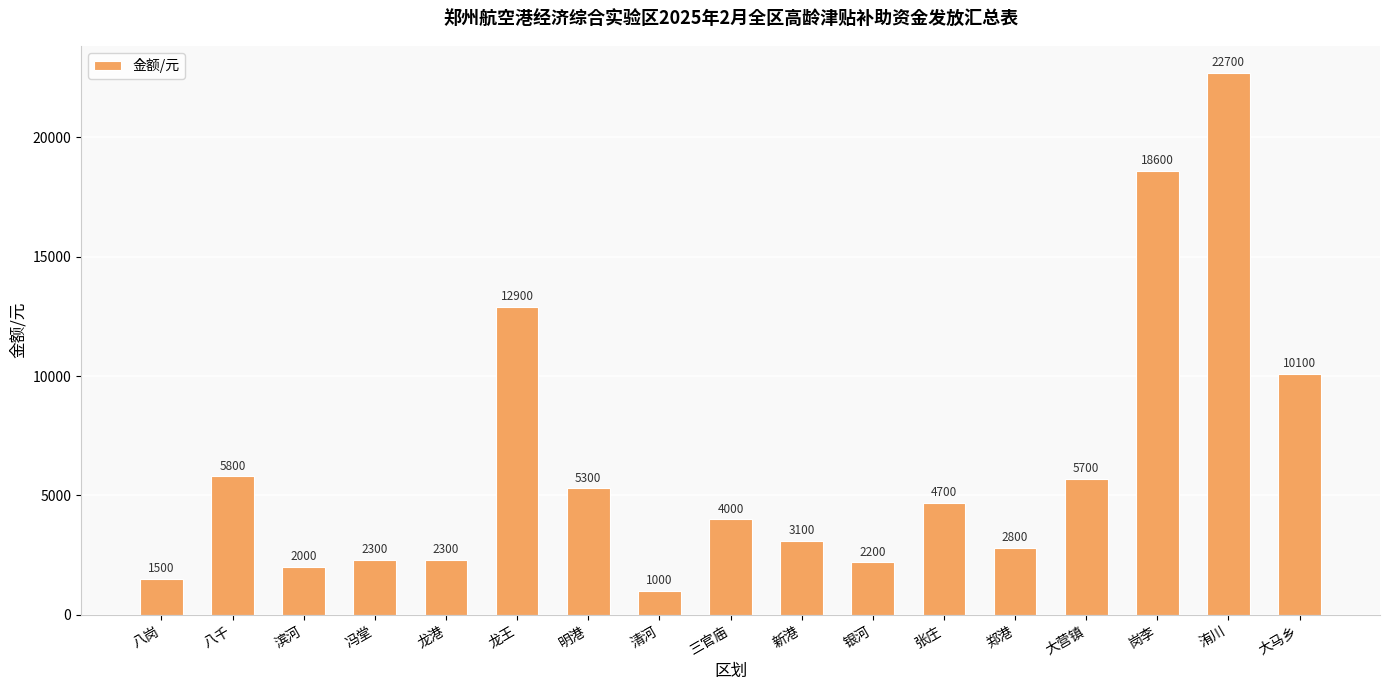

What is the change in value from 冯堂 to 大营镇?

+3400